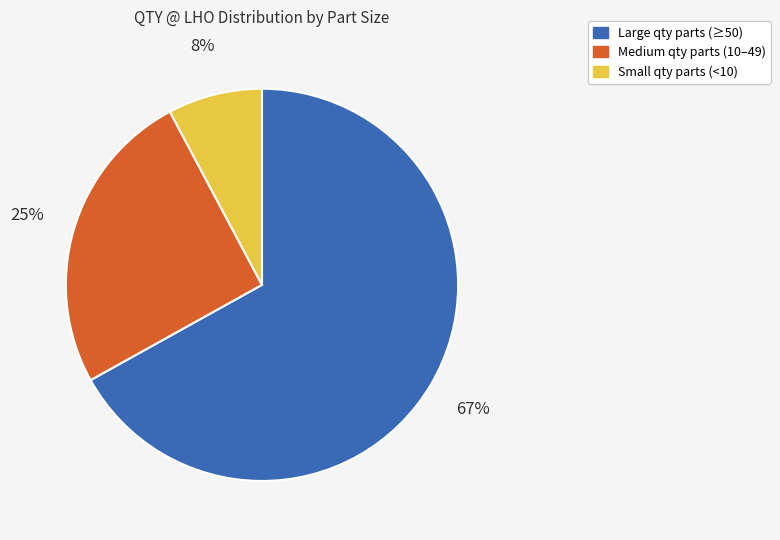

What is the largest slice in the pie chart?

Large qty parts (≥50)